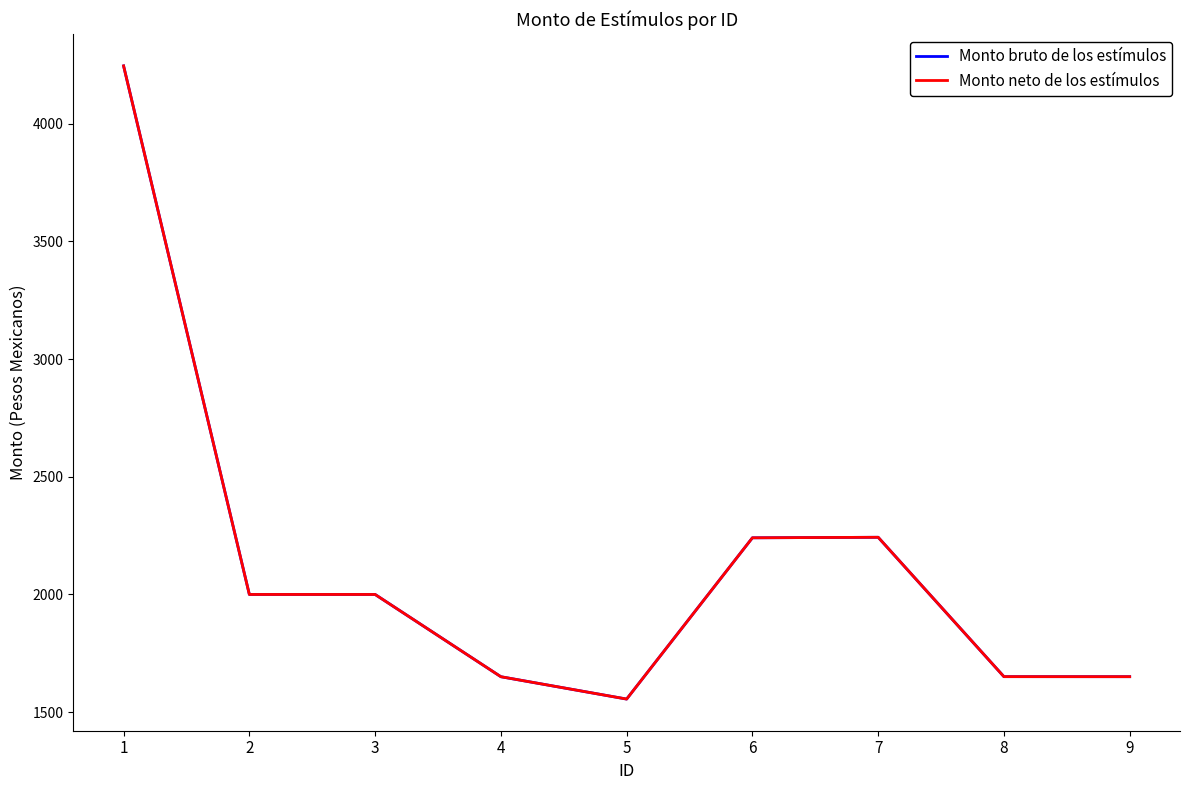

True or false: Monto bruto de los estímulos and Monto neto de los estímulos cross at least once.

False